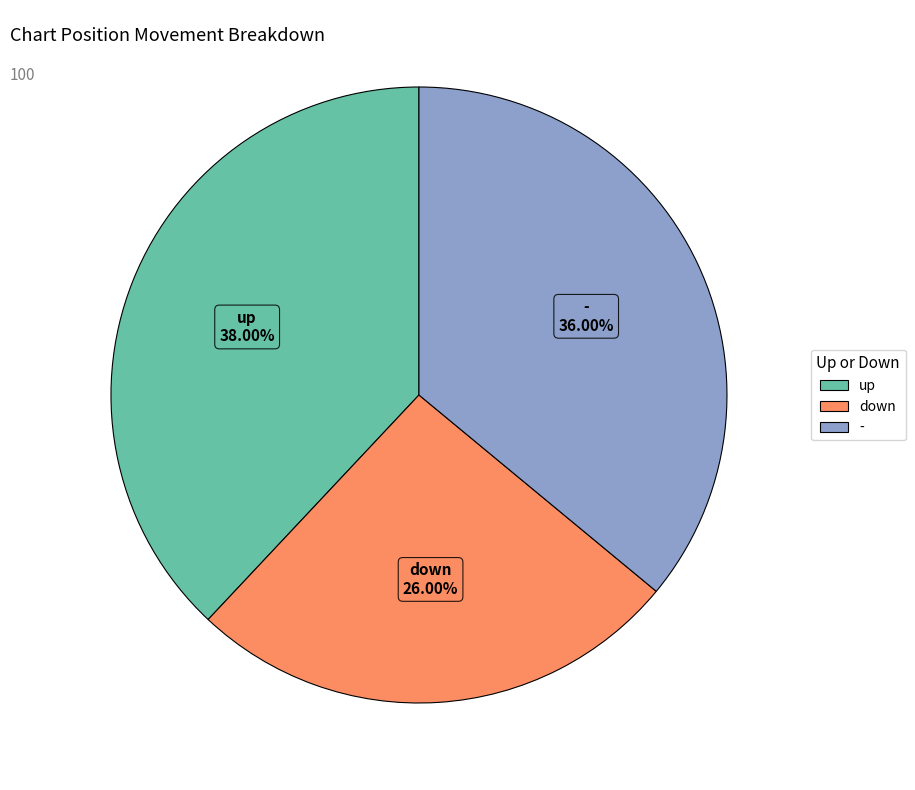

Which has a higher value, - or down?

-